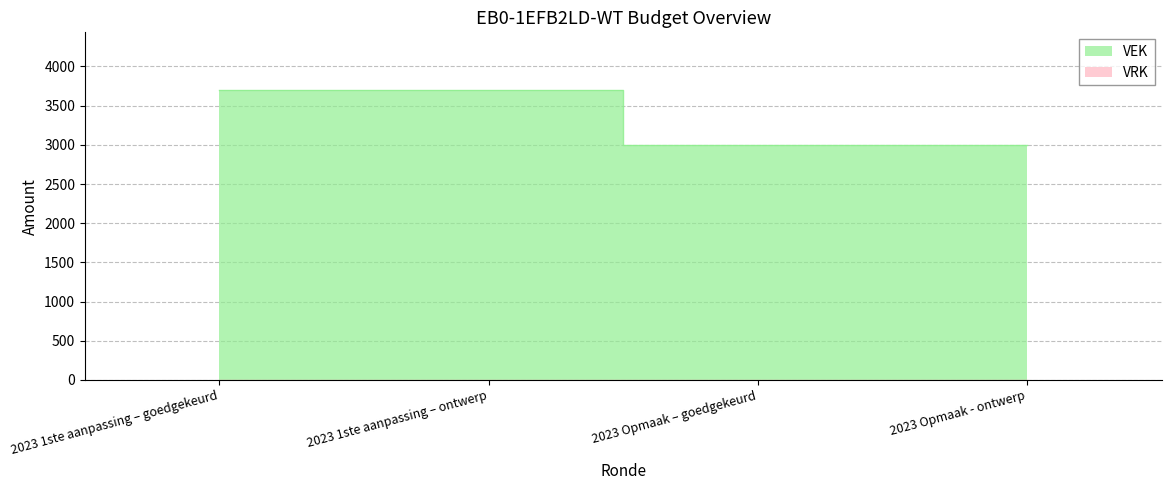

What is the difference between the maximum and minimum values?

696